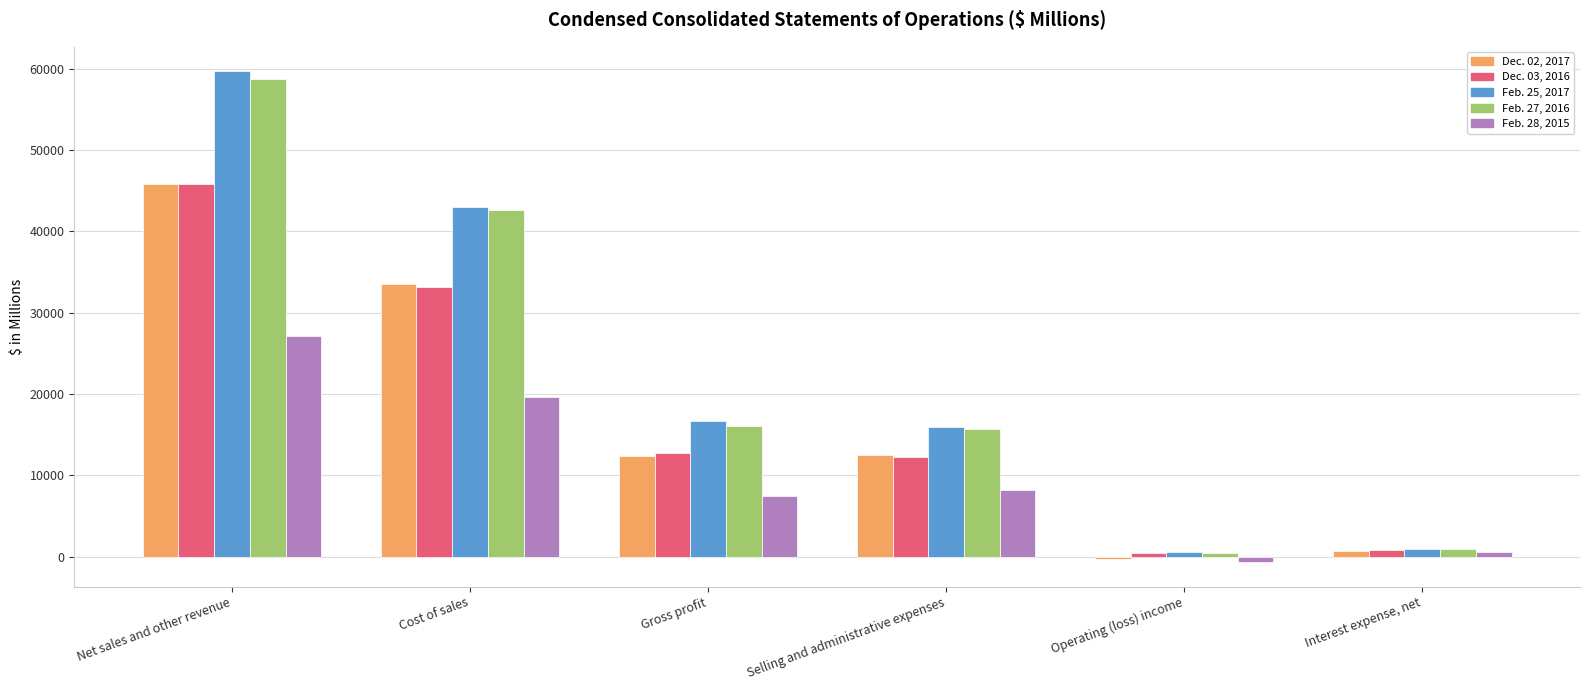

What is the average value of the Feb. 28, 2015 series?

10422.2